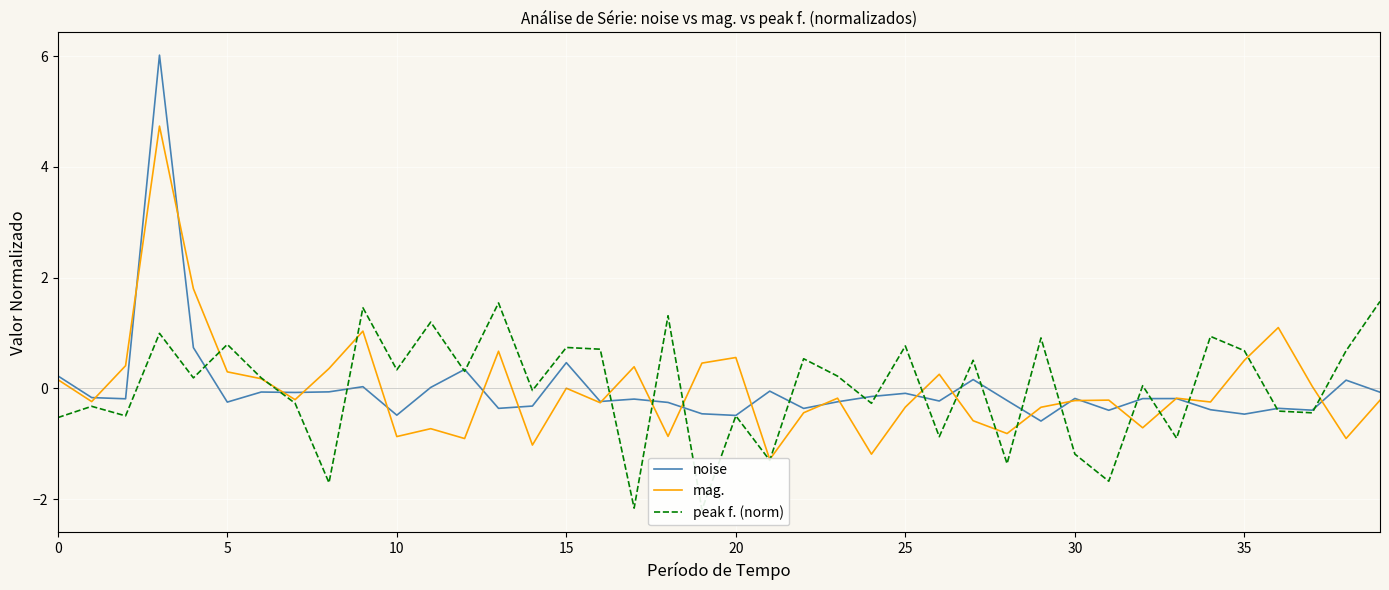

True or false: noise has a value of 0.5 at 15.

True